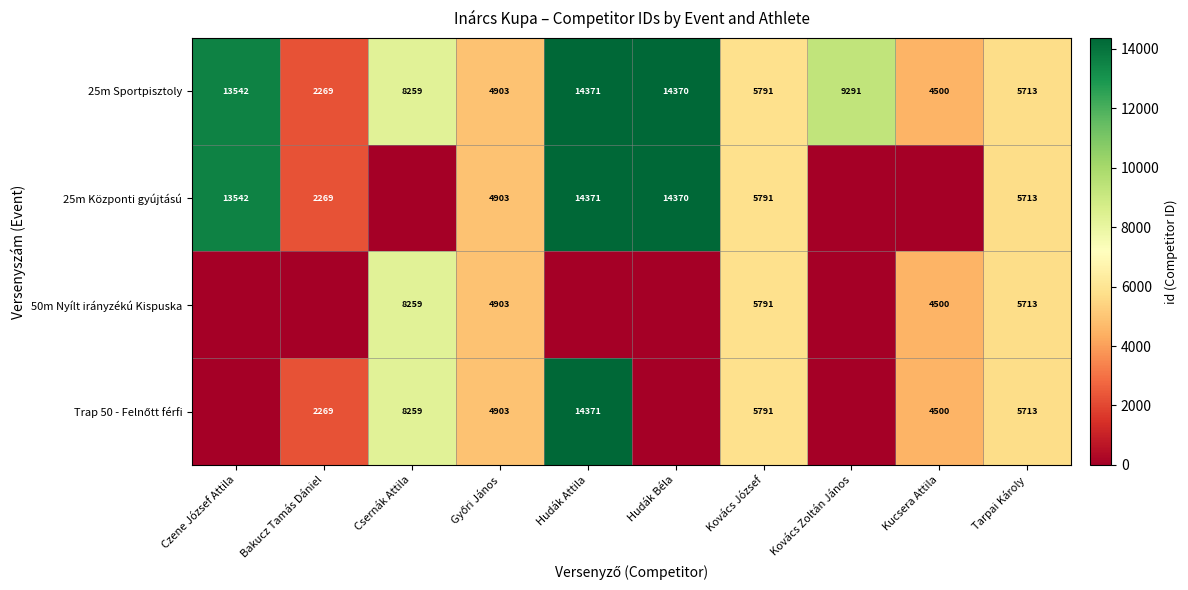

The 25m Központi gyújtású series shows 7593 at Hudák Béla. True or false?

False